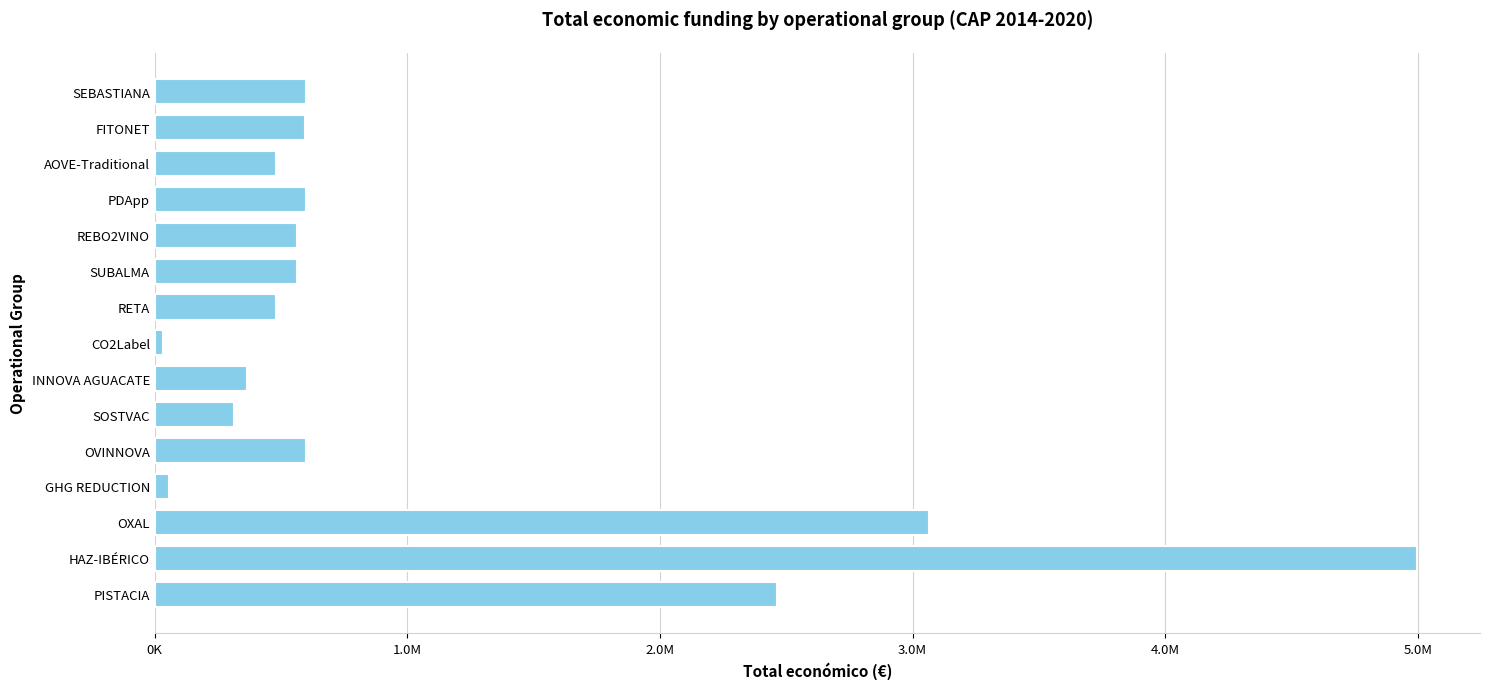

What is the average value?

1051440